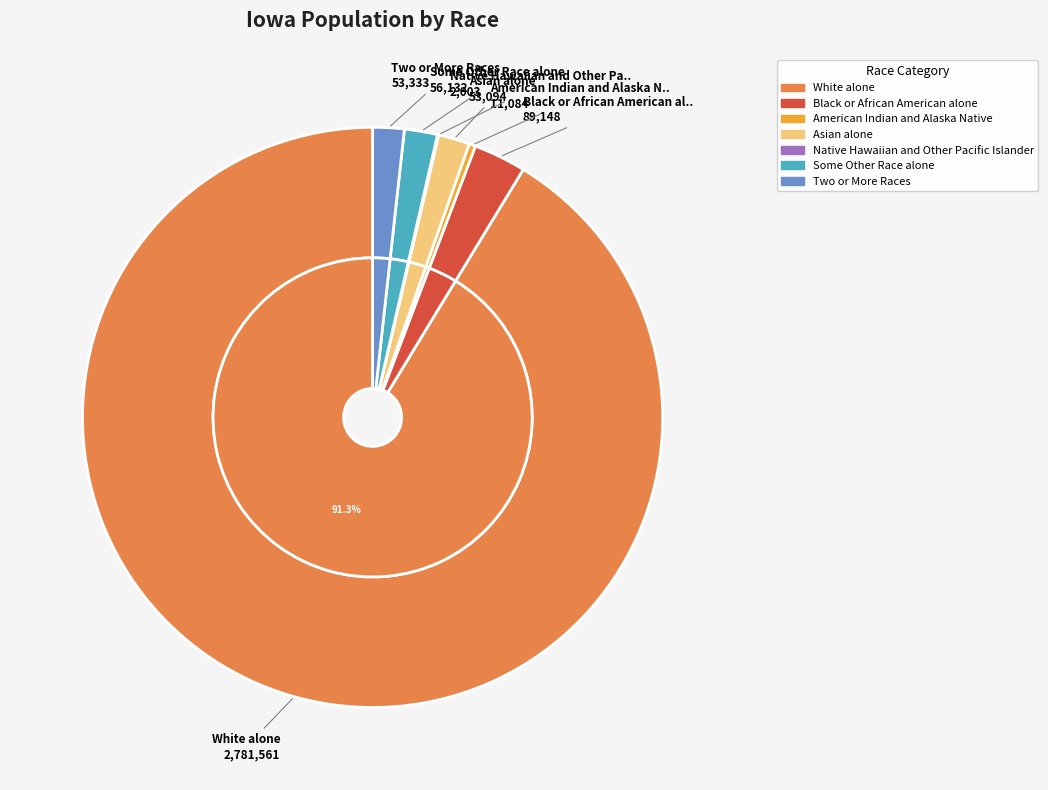

Does White alone account for over 50% of the chart?

Yes